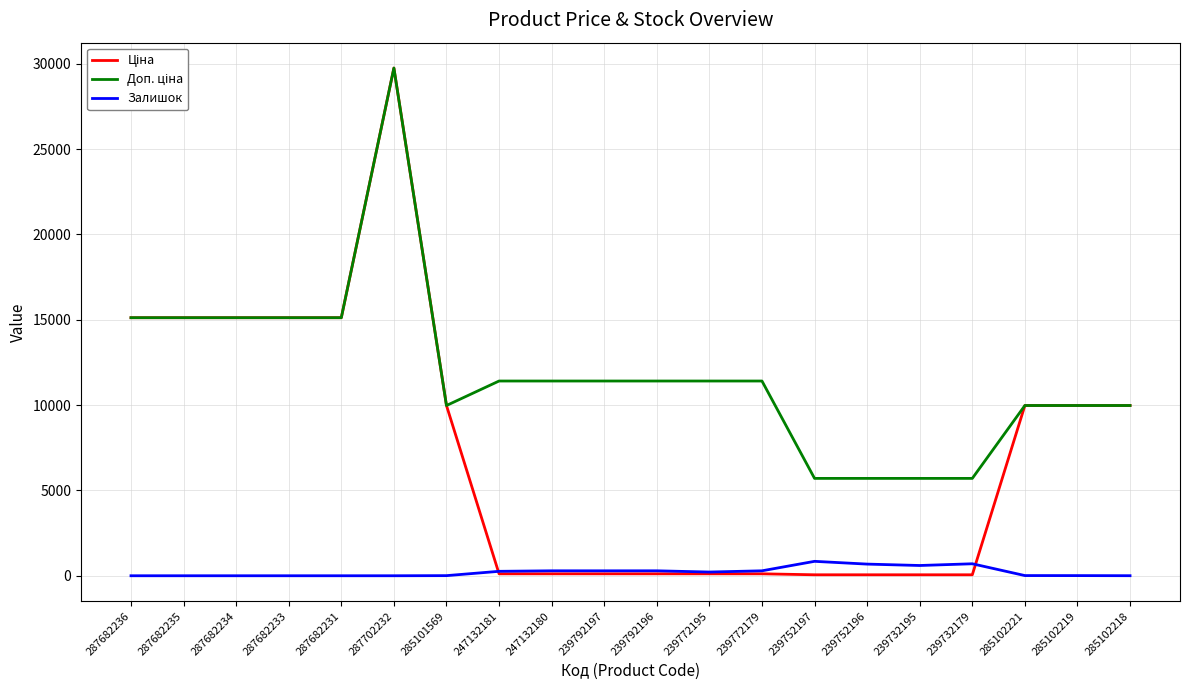

Which label corresponds to the largest value in the chart?

287702232